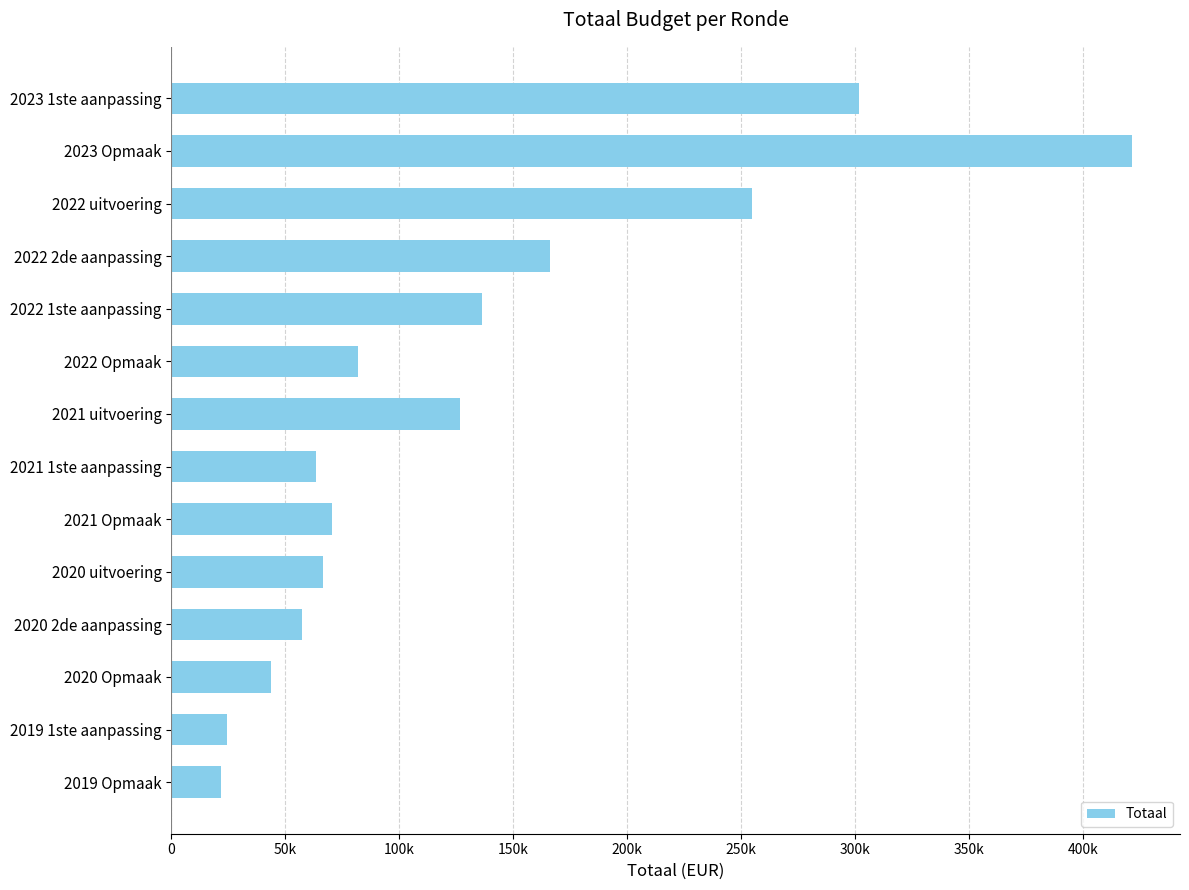

Are the bars horizontal?

Yes